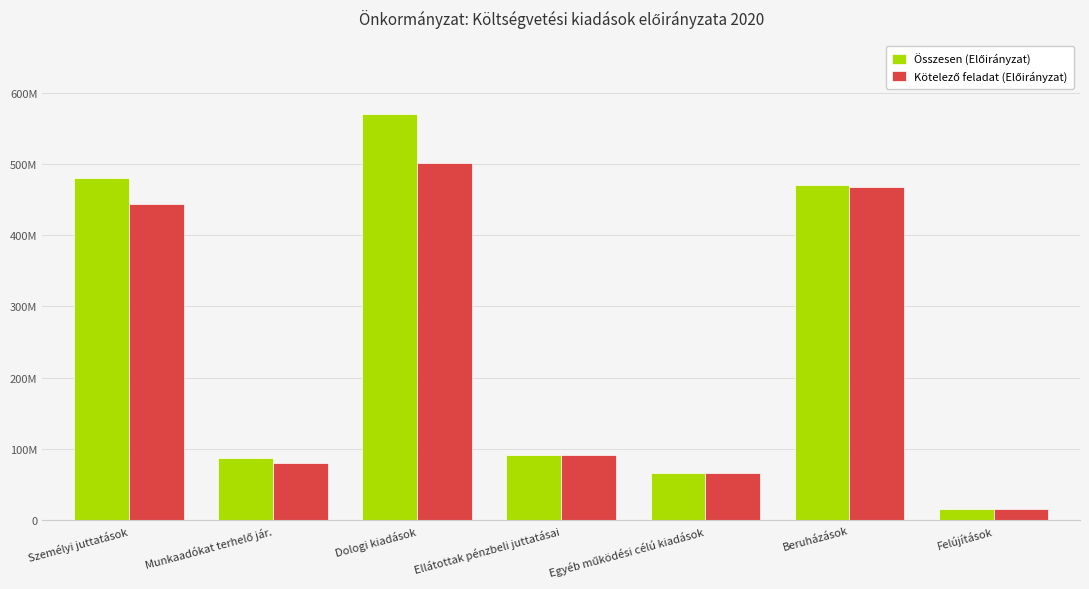

What value does the Kötelező feladat (Előirányzat) series have at Beruházások?

468027020